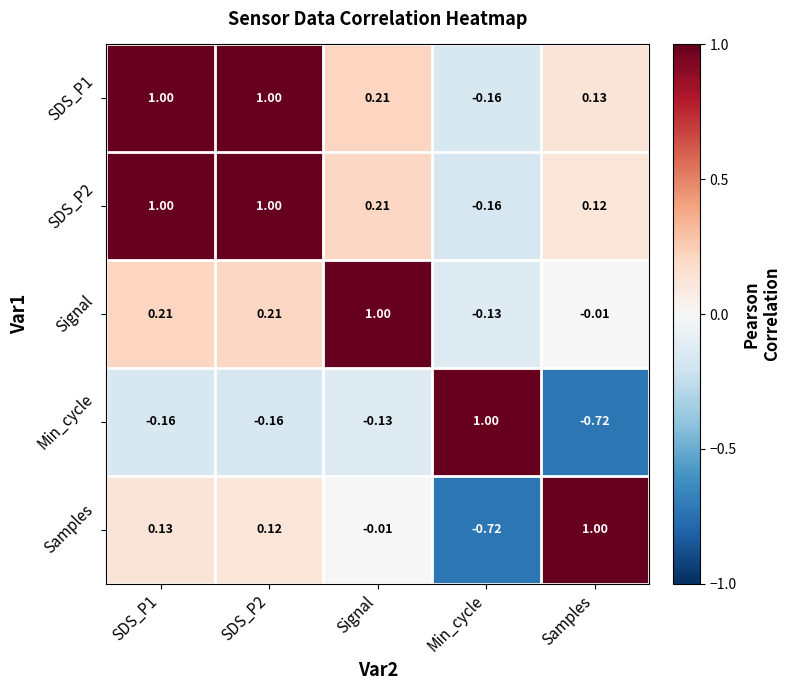

What is the greatest value displayed?

1.0